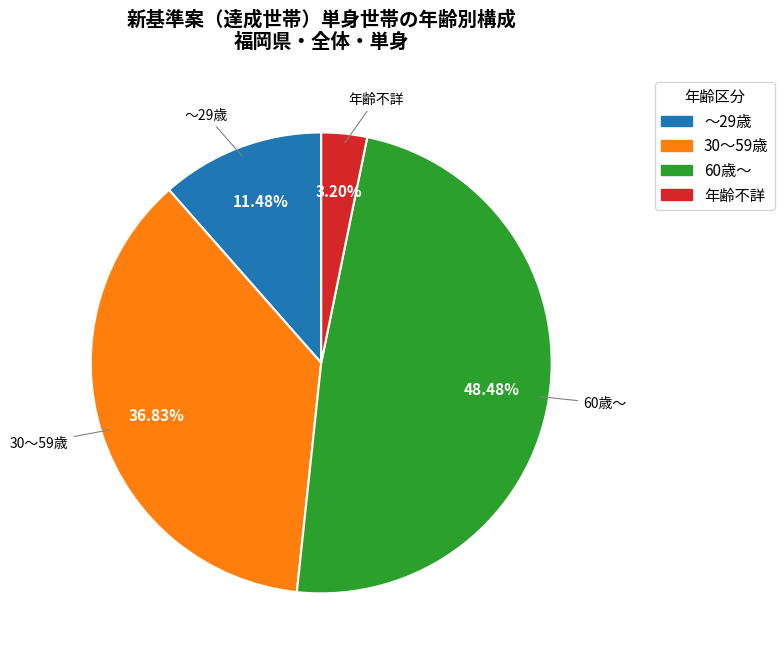

To the nearest percent, what is the difference between the ～29歳 and 60歳～ slice percentages?

37%